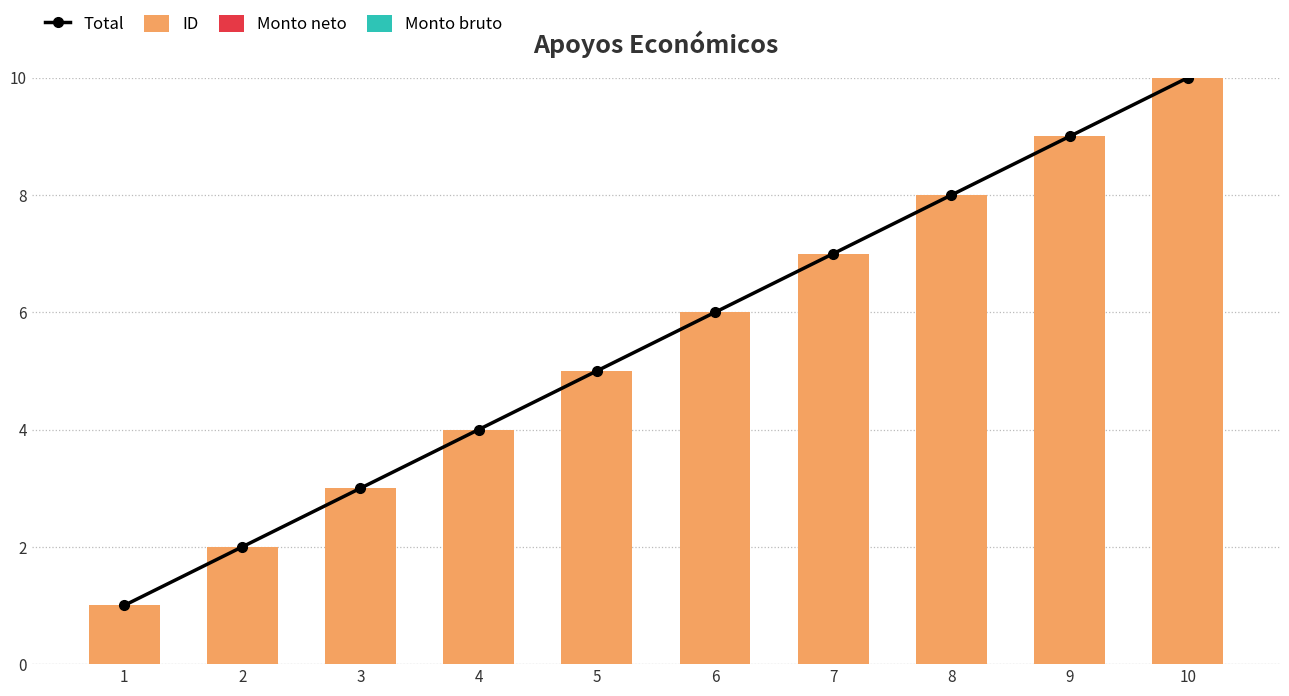

What are all the series names shown in the legend?

Total, ID, Monto neto, Monto bruto